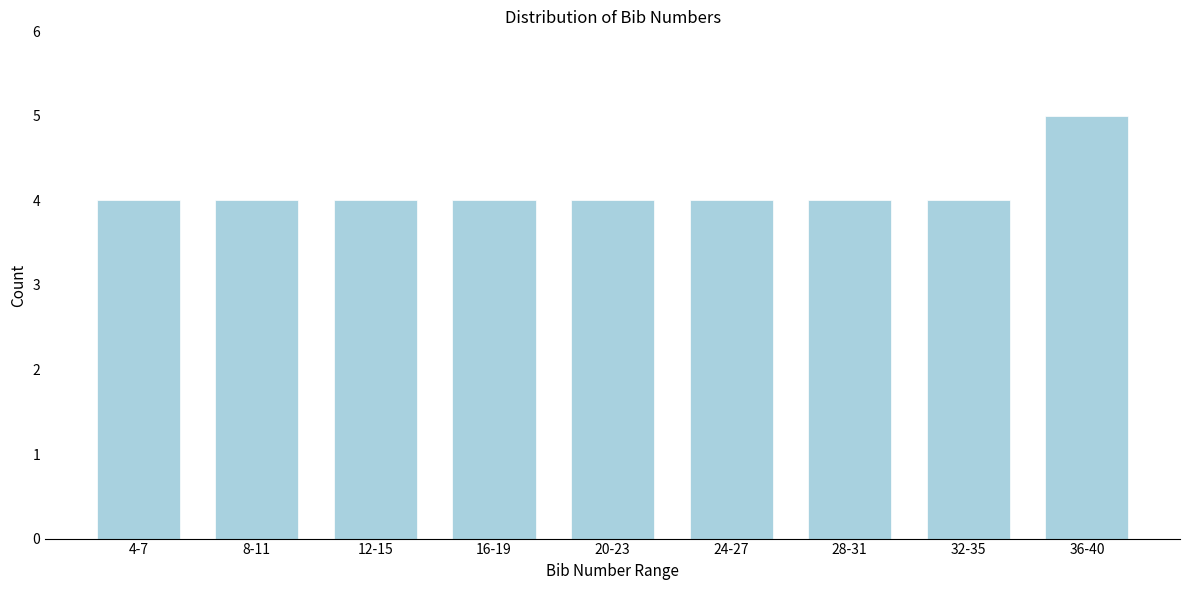

Reading left to right, what are all the values shown in this chart?

4	4	4	4	4	4	4	4	5